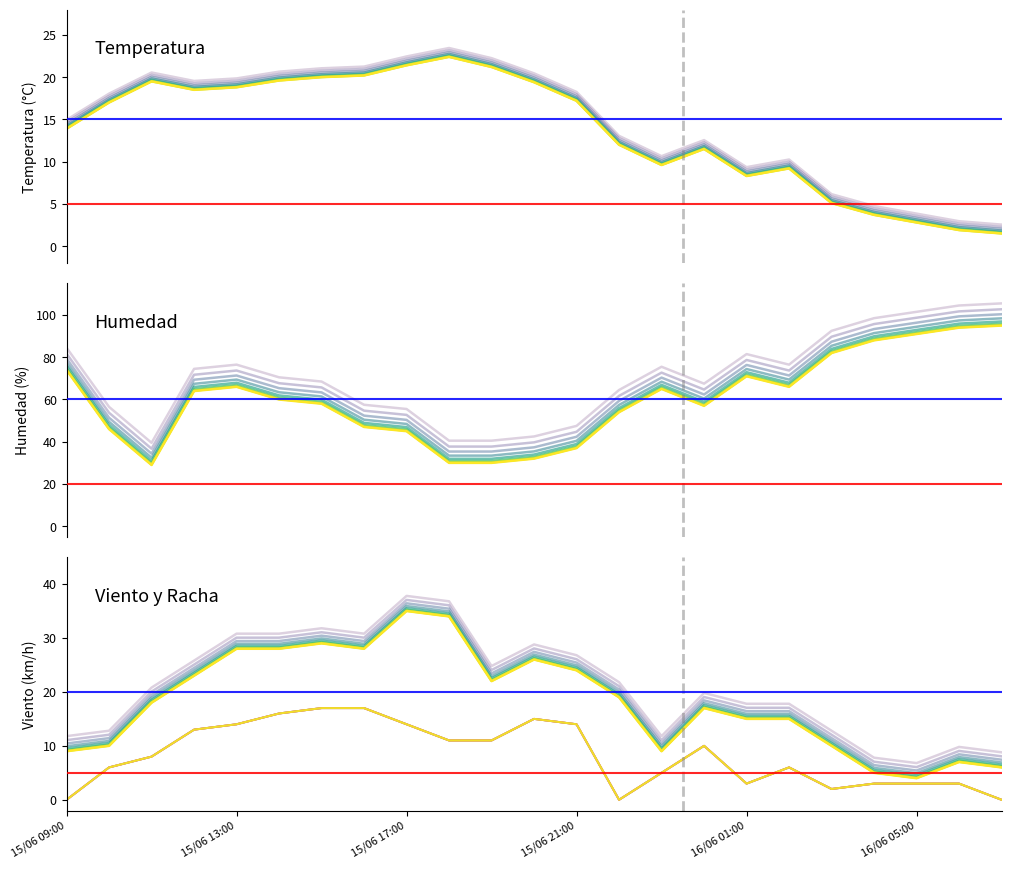

True or false: Humedad (%) and Temperatura (°C) cross at least once.

False